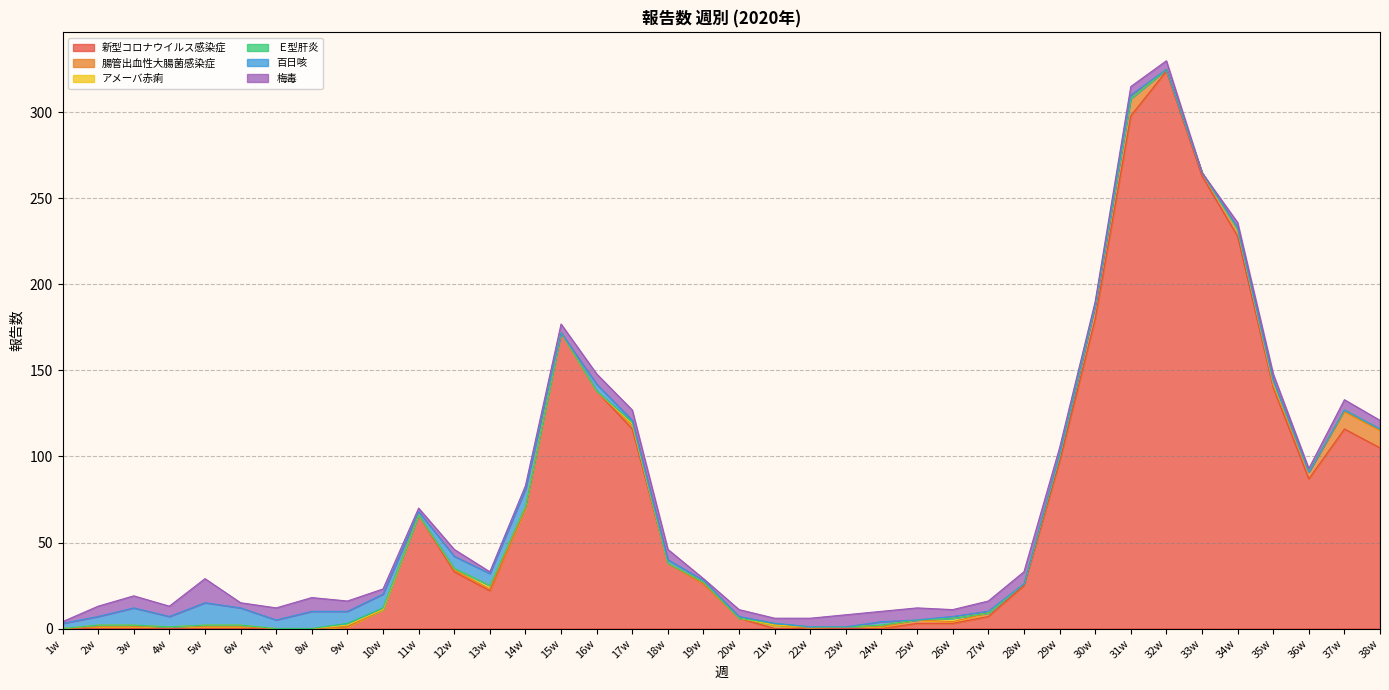

What is the maximum value shown in the chart?

324